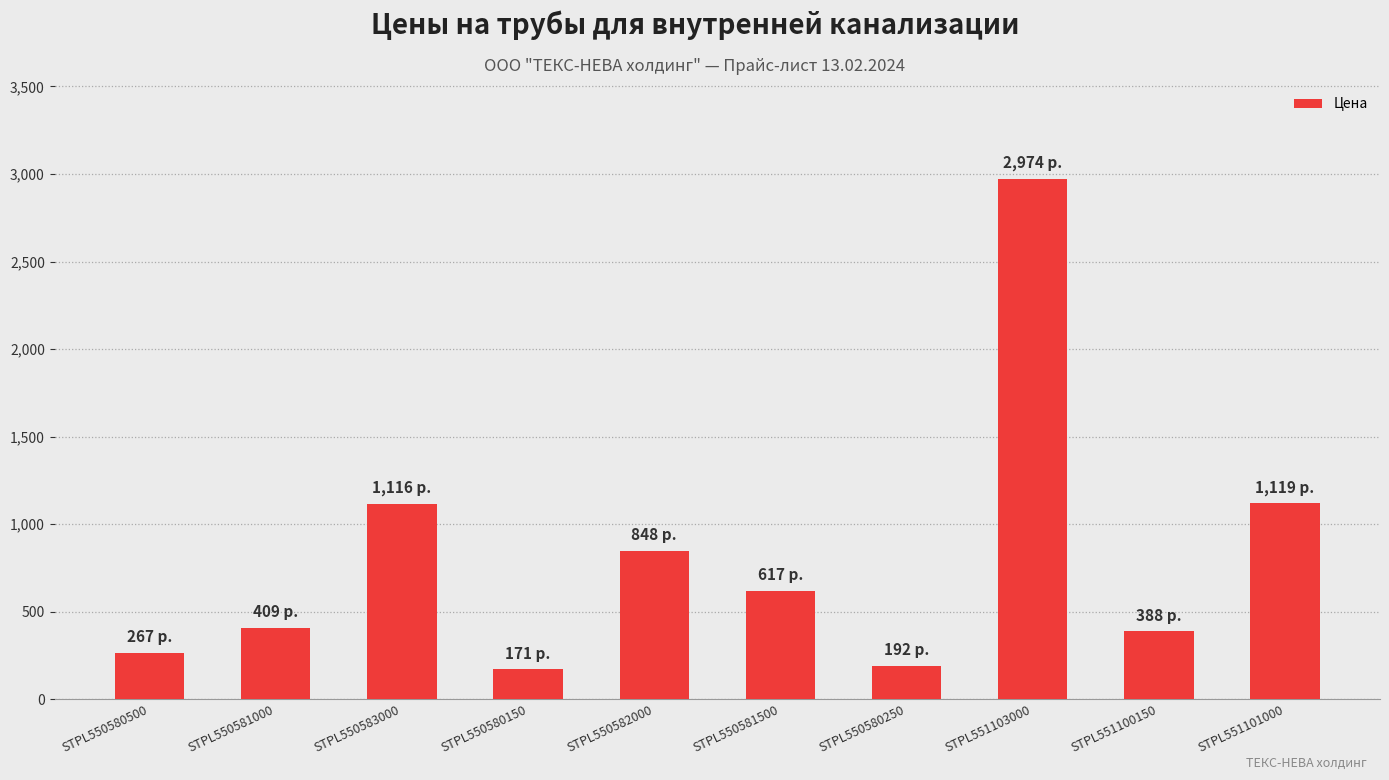

What is the difference between the maximum and minimum values?

2803